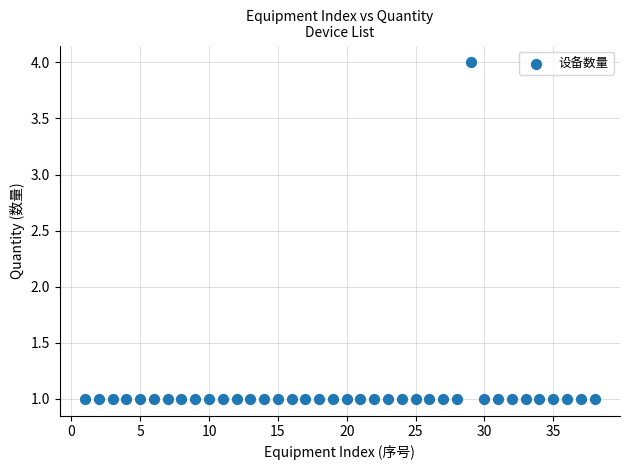

What is the range of Y values (max minus min)?

3